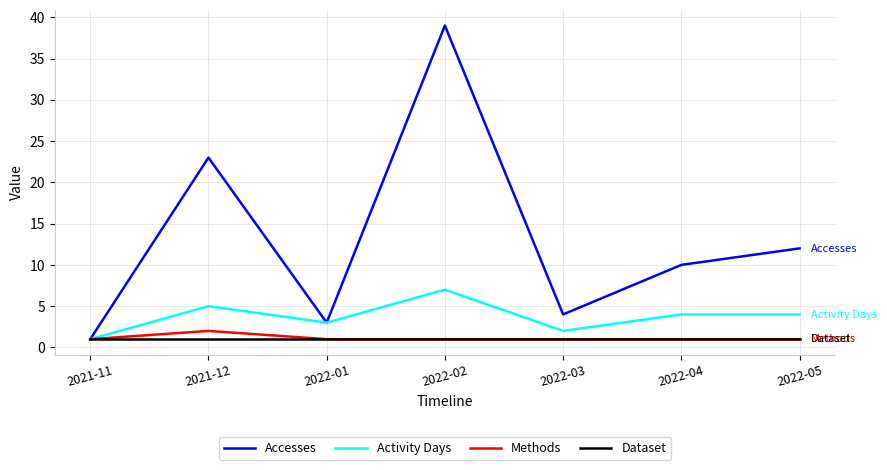

How many lines are shown in the chart?

4